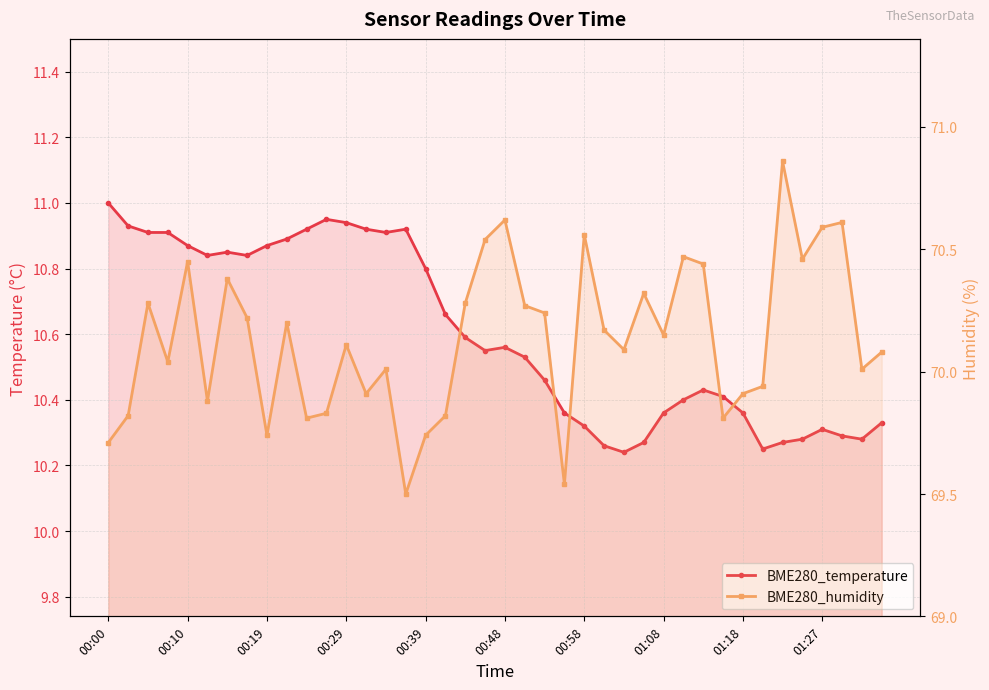

True or false: BME280_humidity and BME280_temperature intersect in this chart.

False